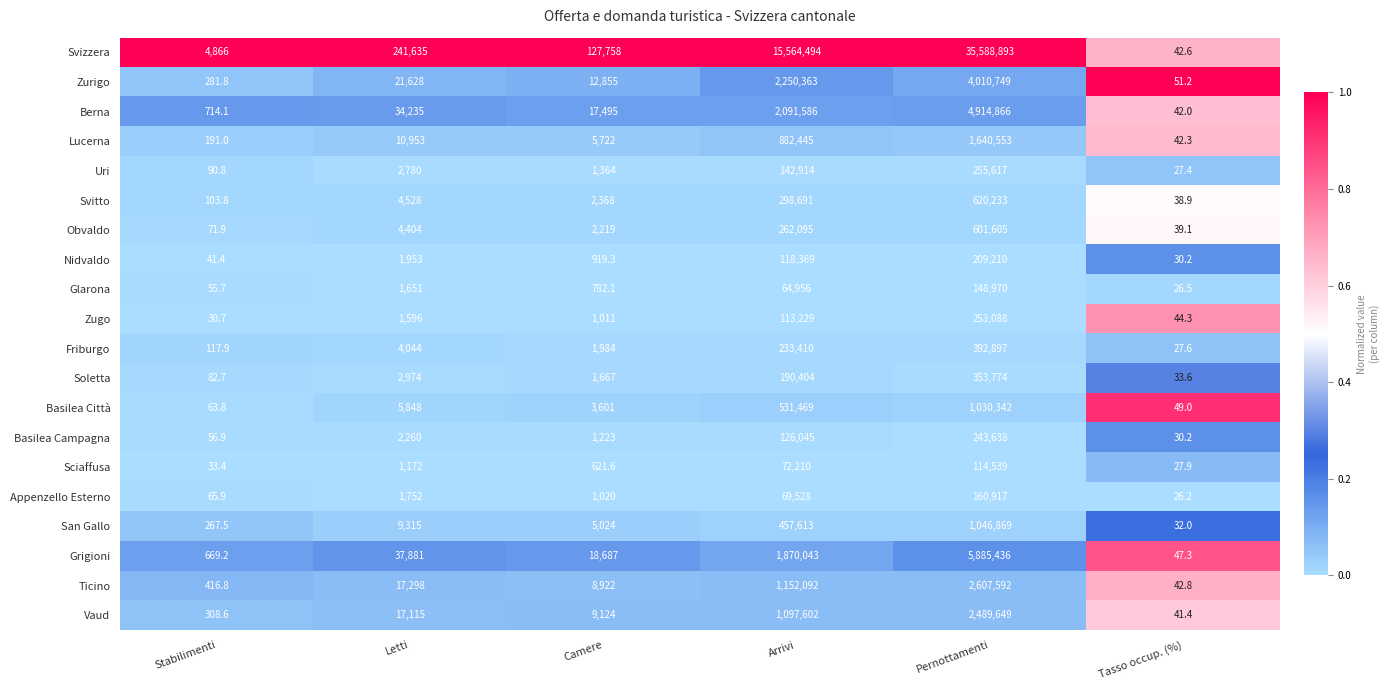

List the series in order of their peak value, lowest first.

Sciaffusa, Glarona, Appenzello Esterno, Nidvaldo, Basilea Campagna, Zugo, Uri, Soletta, Friburgo, Obvaldo, Svitto, Basilea Città, San Gallo, Lucerna, Vaud, Ticino, Zurigo, Berna, Grigioni, Svizzera